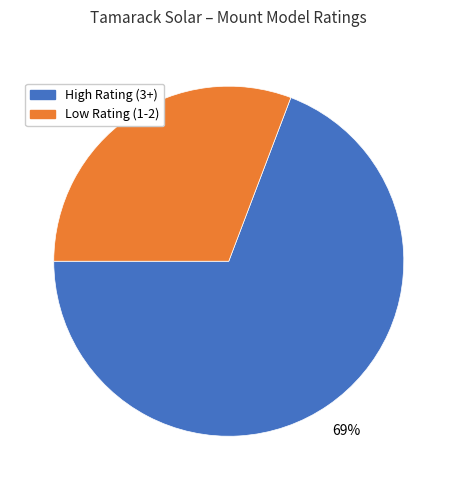

Count the number of slices in the pie.

2